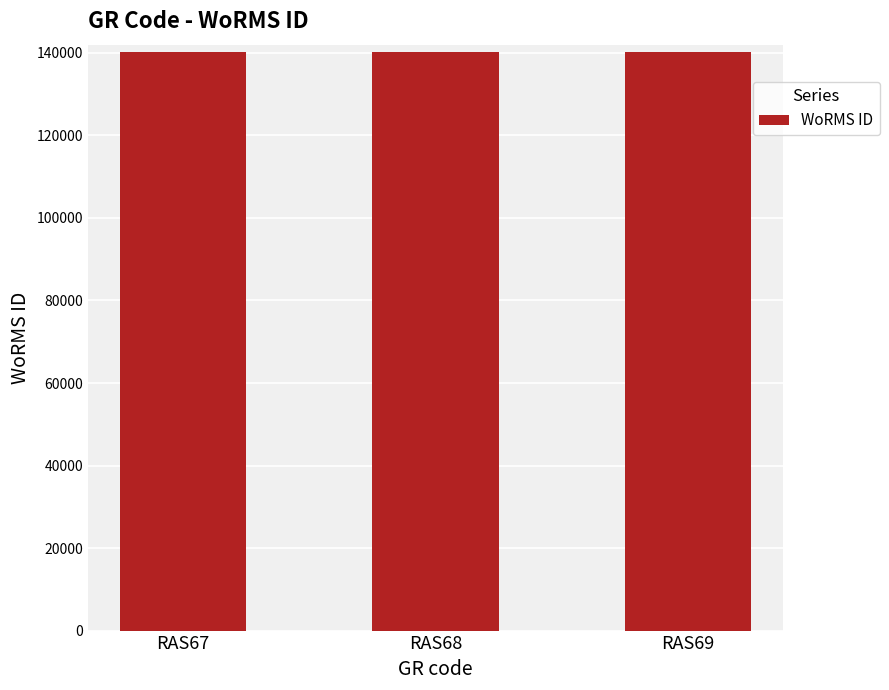

What is the difference between the maximum and minimum values?

2